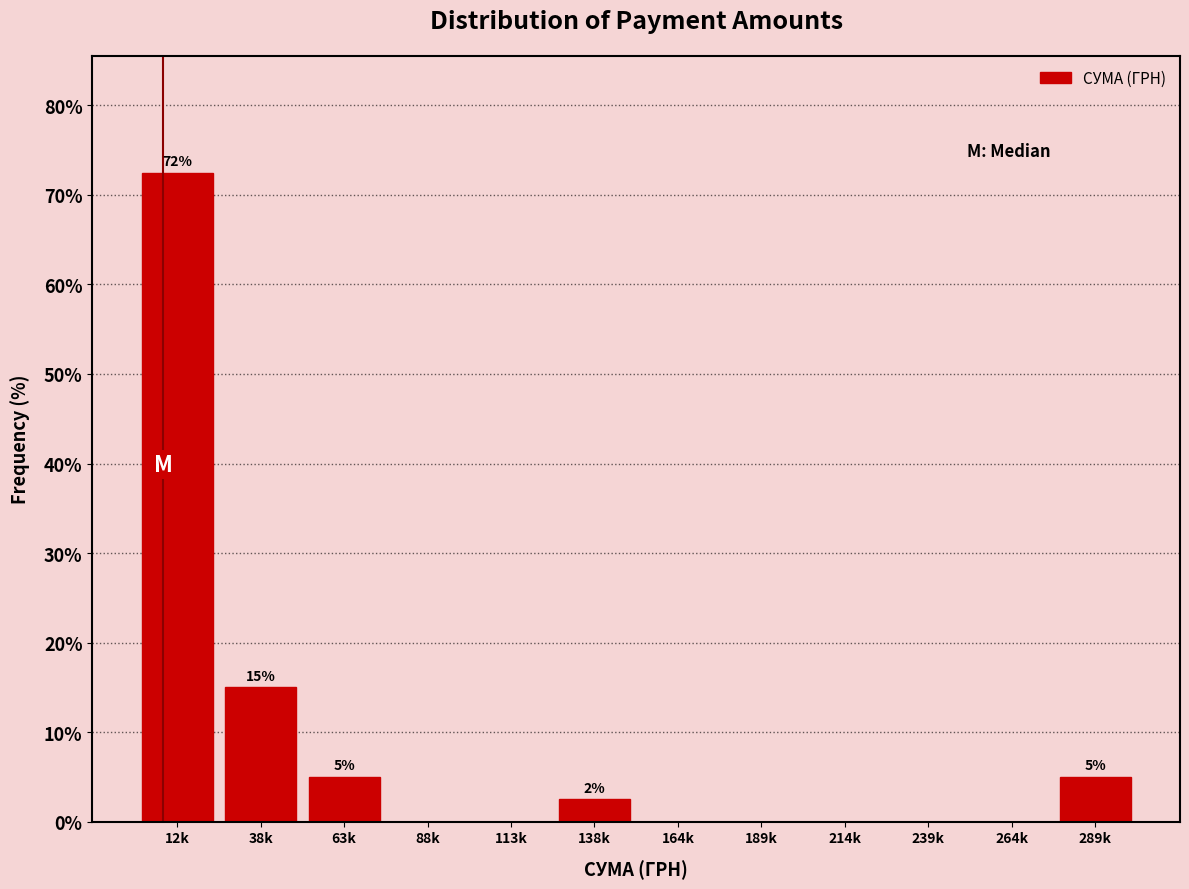

Reading left to right, what are all the values shown in this chart?

12k=72.5	38k=15.0	63k=5.0	88k=0.0	113k=0.0	138k=2.5	164k=0.0	189k=0.0	214k=0.0	239k=0.0	264k=0.0	289k=5.0